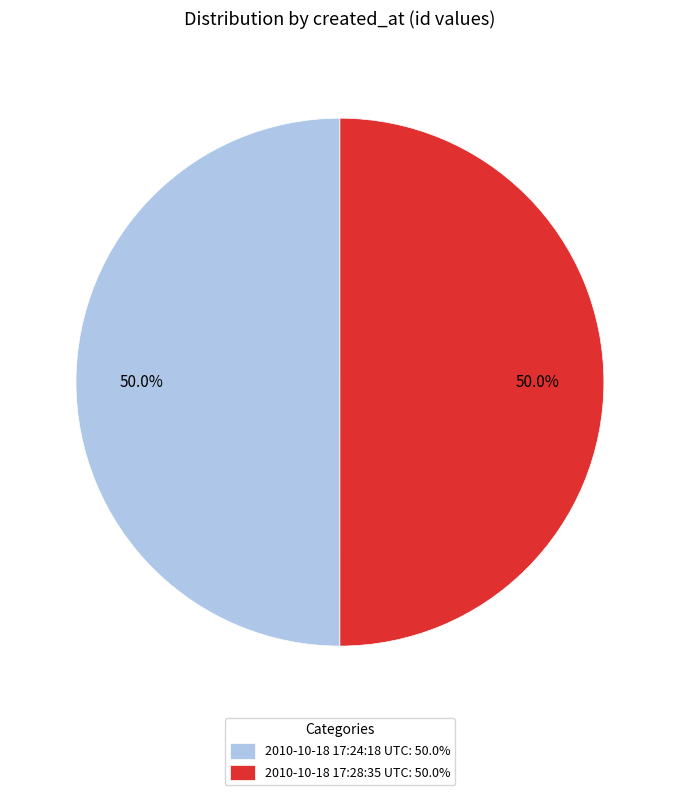

To the nearest percent, what percentage of the pie is 2010-10-18 17:24:18 UTC?

50%